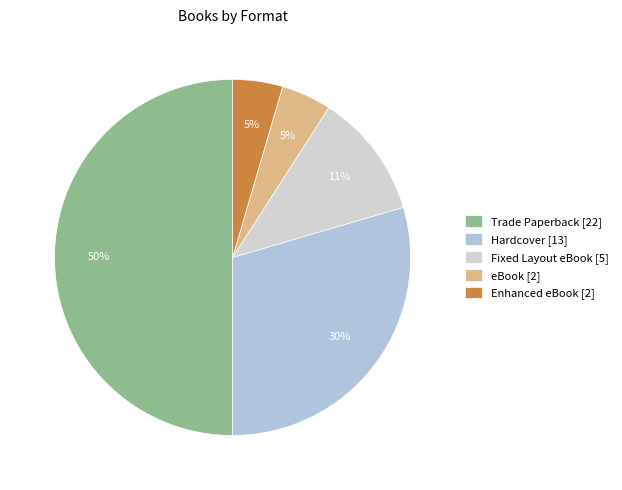

To the nearest percent, what percentage of the pie is Fixed Layout eBook?

11%